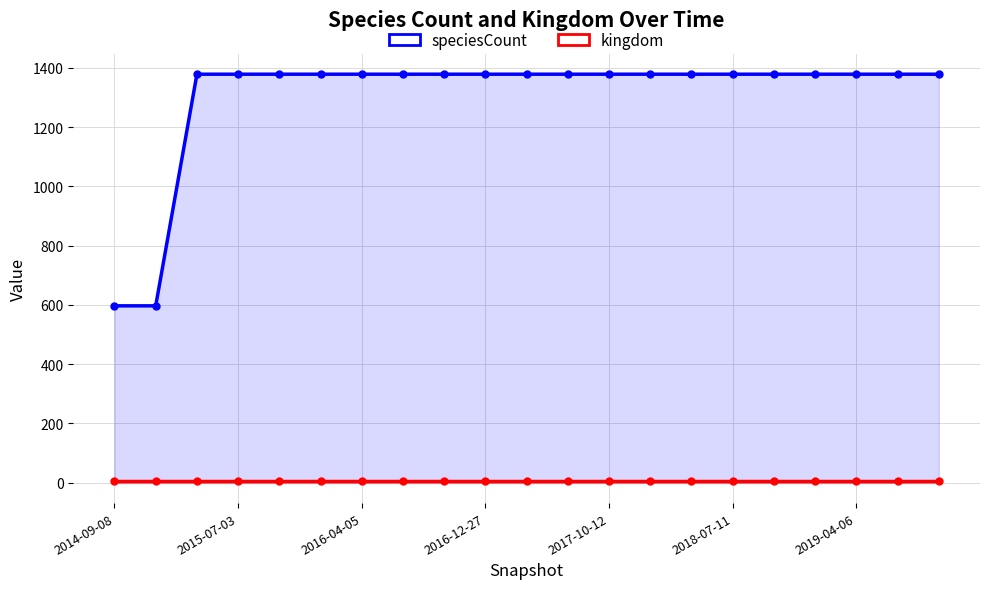

Is it true that speciesCount equals 1379 at 2016-12-27?

True